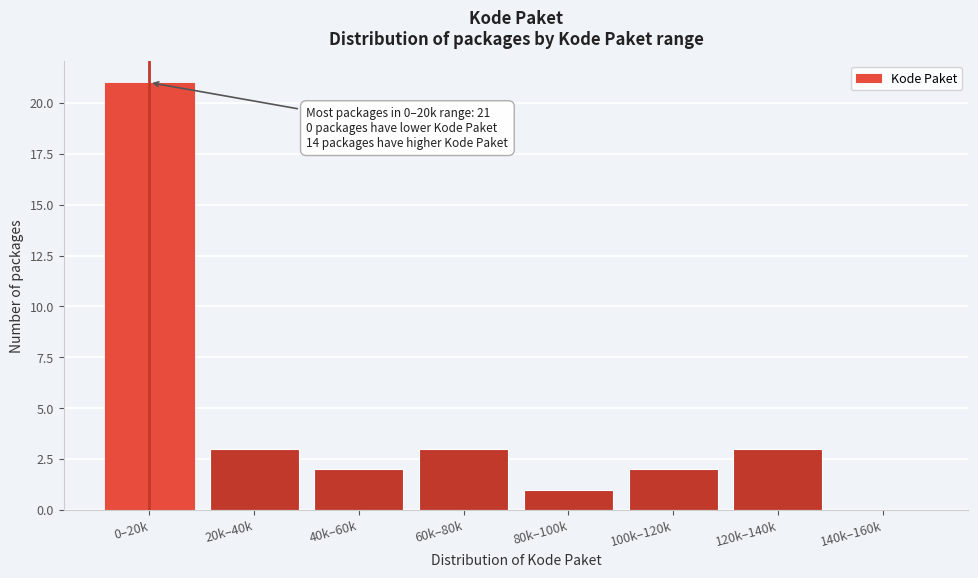

Reading left to right, list all the values displayed in this chart.

0–20k=21	20k–40k=3	40k–60k=2	60k–80k=3	80k–100k=1	100k–120k=2	120k–140k=3	140k–160k=0